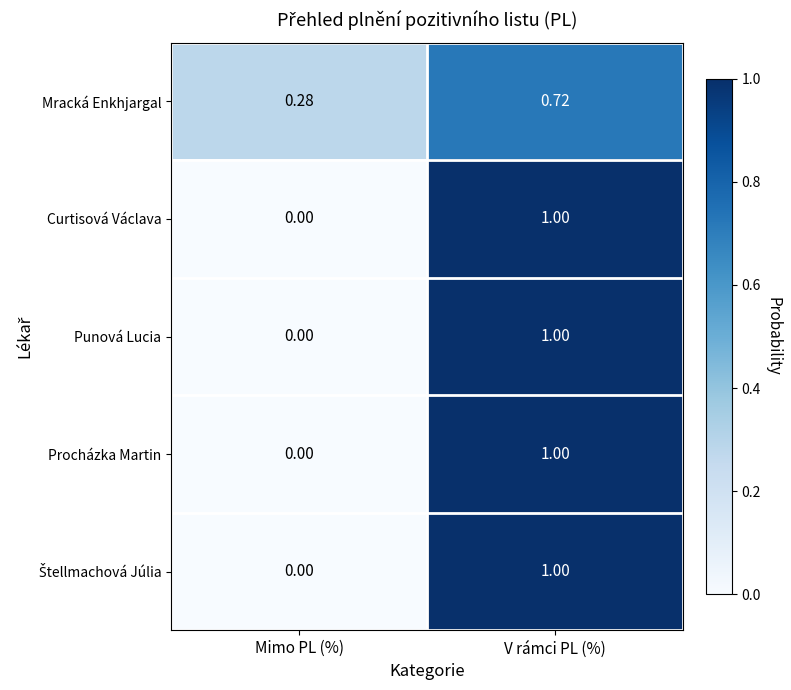

At which label is Procházka Martin closest to 0?

Mimo PL (%)